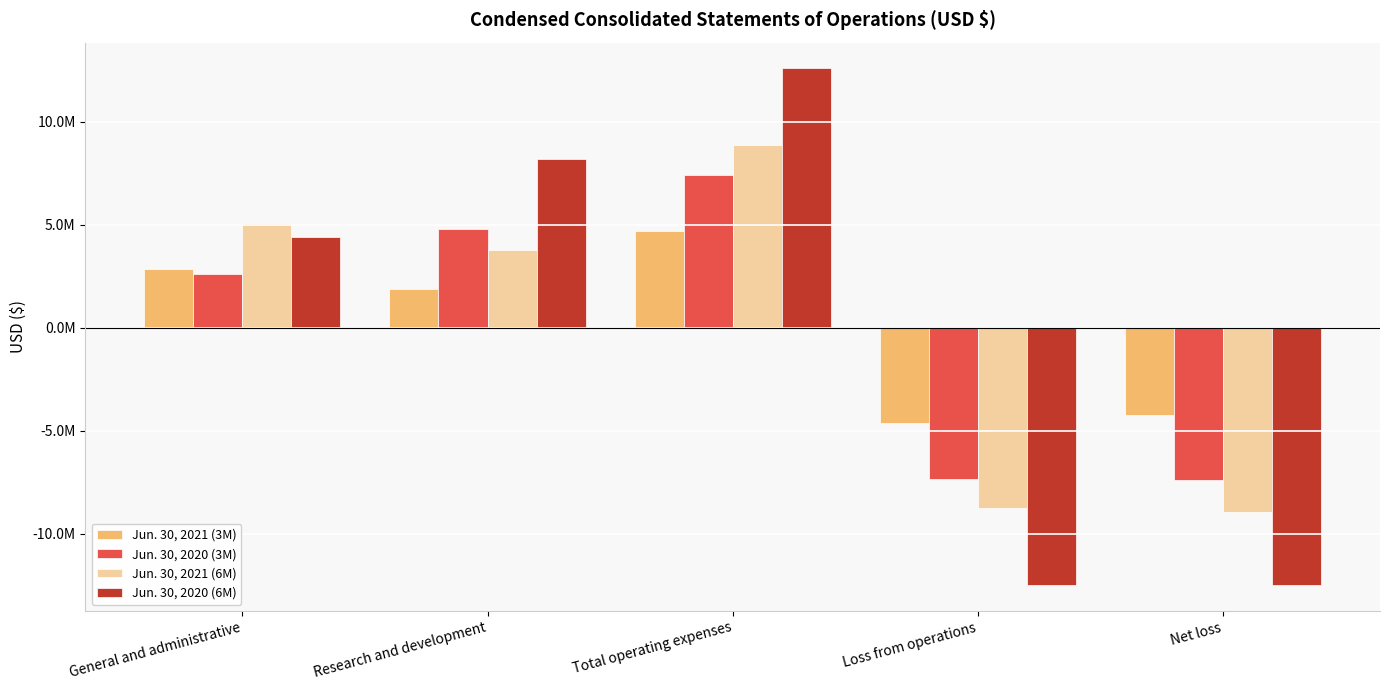

Rank the series at Research and development from lowest to highest value.

Jun. 30, 2021 (3M), Jun. 30, 2021 (6M), Jun. 30, 2020 (3M), Jun. 30, 2020 (6M)